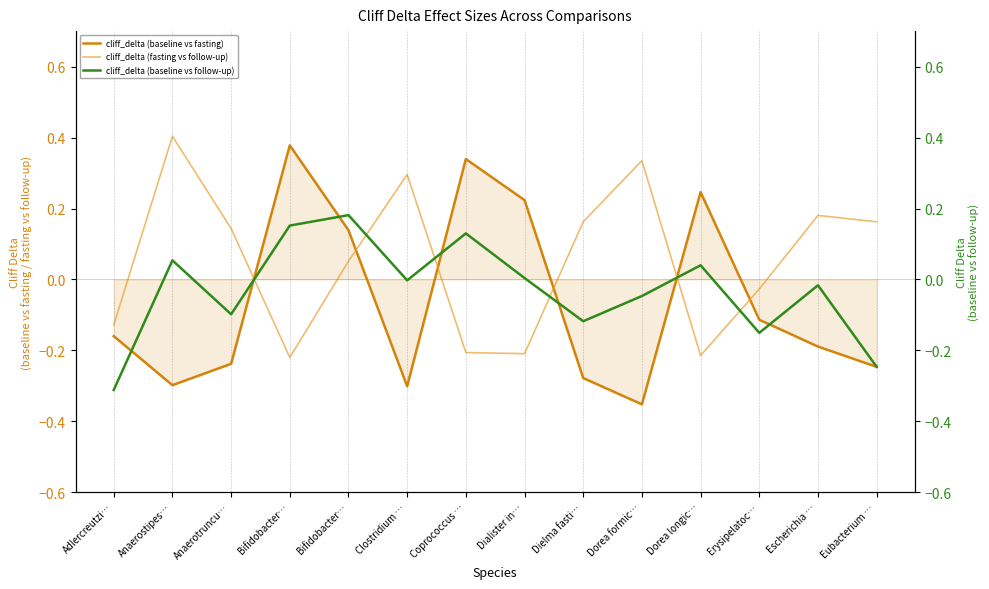

List the labels in order of cliff_delta (fasting vs follow-up) value, largest first.

Anaerostipes…, Dorea formic…, Clostridium …, Escherichia …, Dielma fasti…, Eubacterium …, Anaerotruncu…, Bifidobacter…, Erysipelatoc…, Adlercreutzi…, Coprococcus …, Dialister in…, Dorea longic…, Bifidobacter…